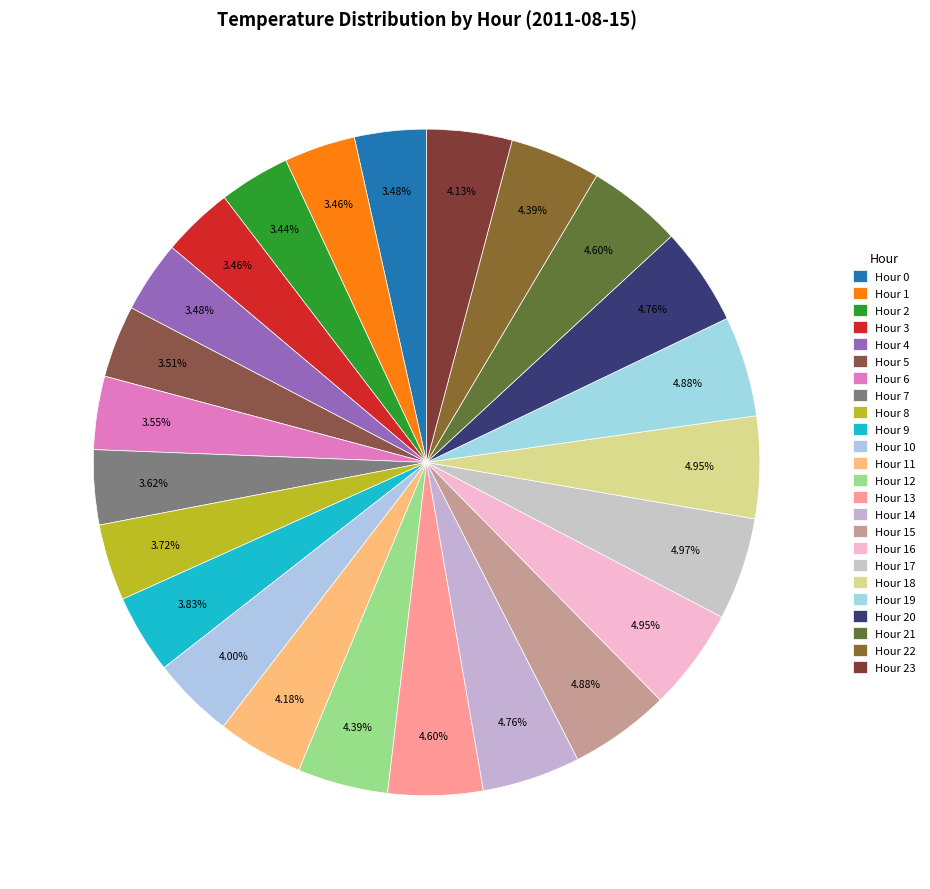

Which slice is the largest?

Hour 17